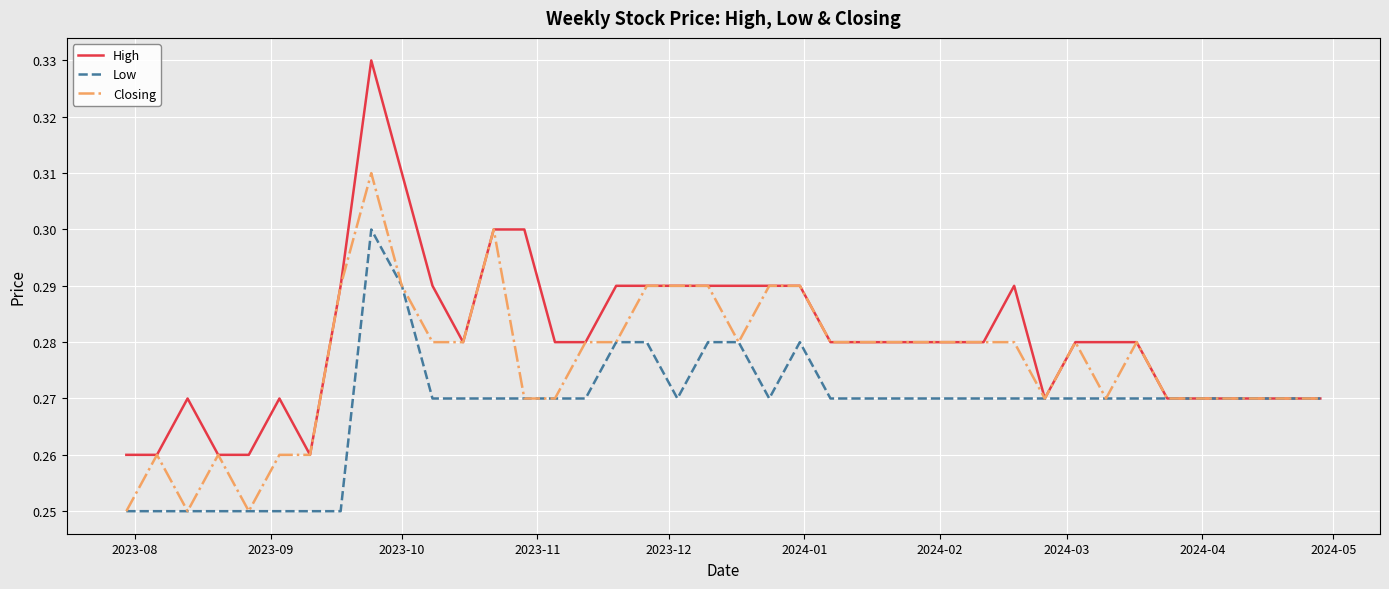

Which series has the largest total across all categories?

High